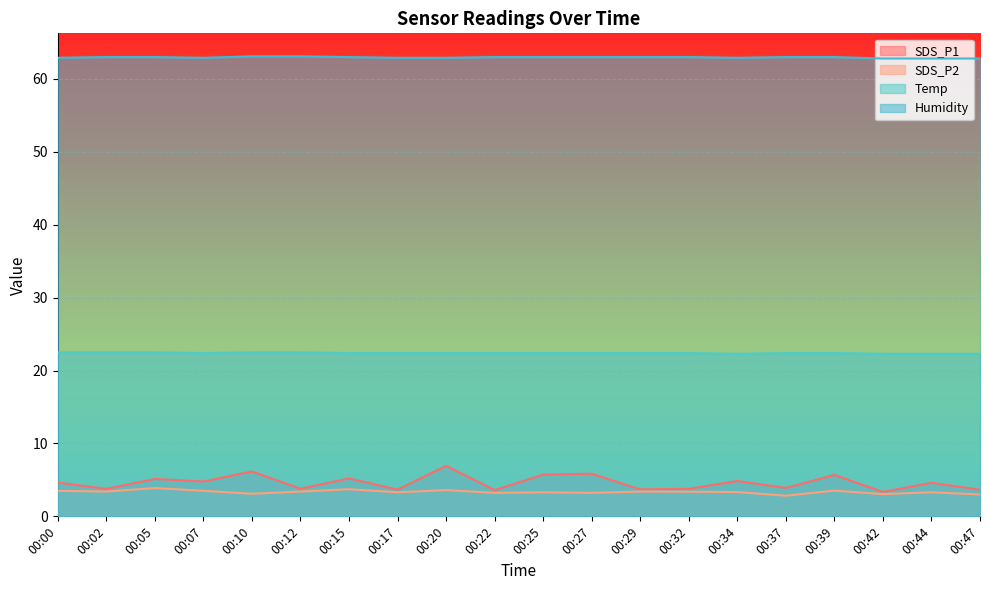

What is the minimum value shown in the chart?

2.8